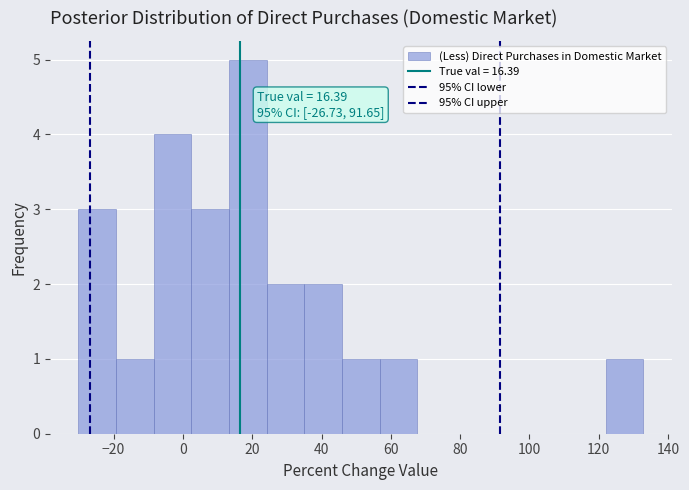

Over which range of the x-axis is the bar tallest?

14 to 24